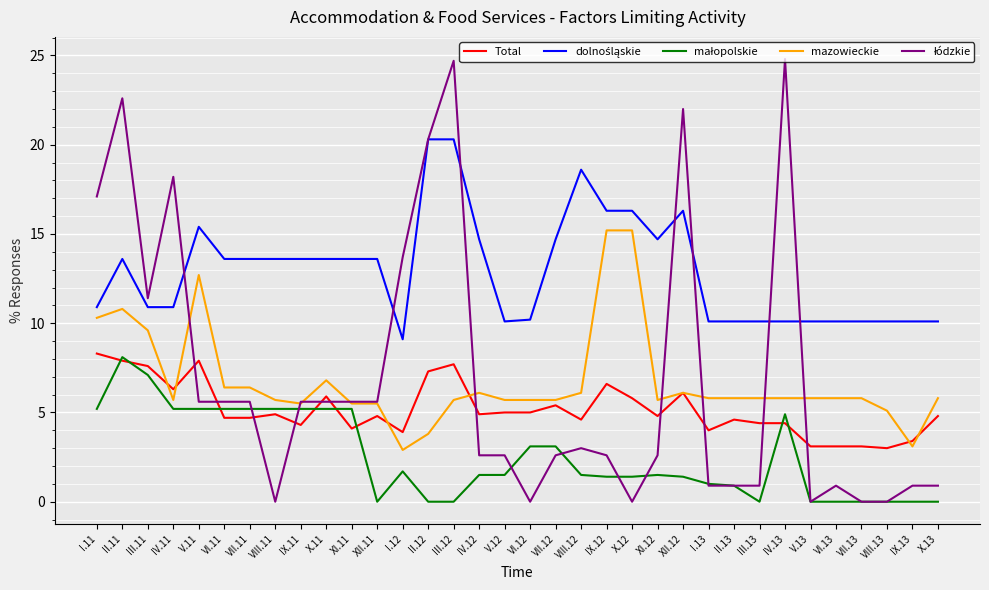

What is the greatest value displayed?

24.8